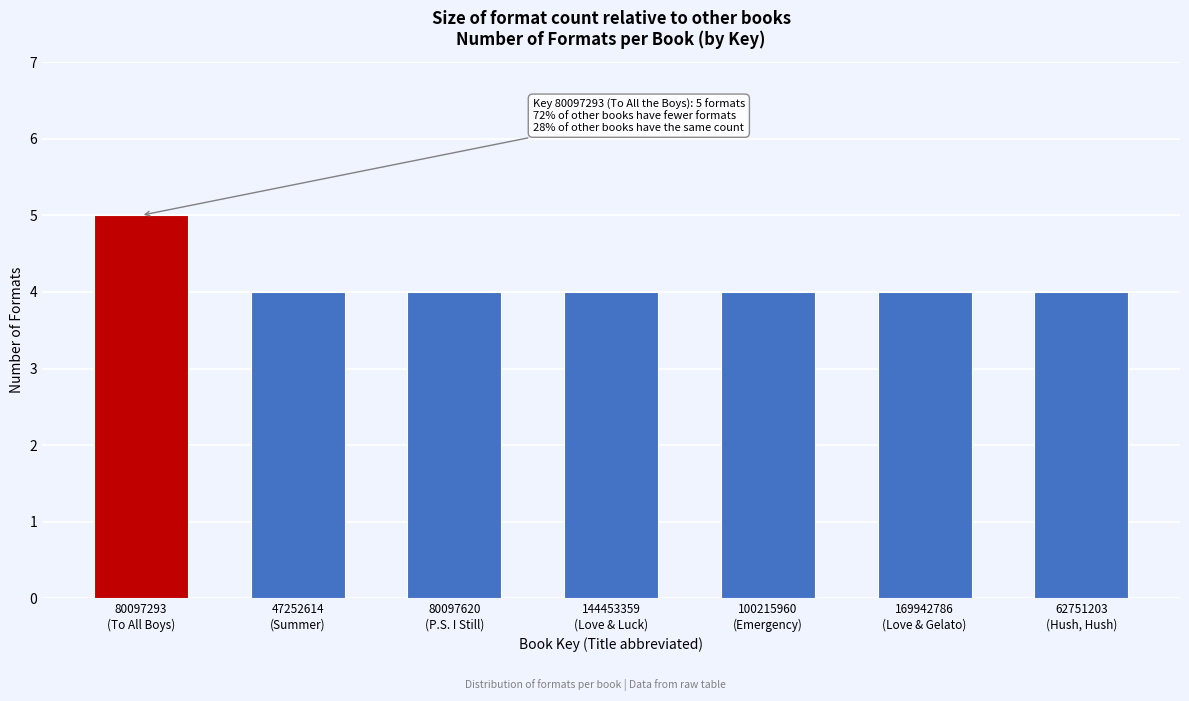

Reading left to right, list all the values displayed in this chart.

5	4	4	4	4	4	4